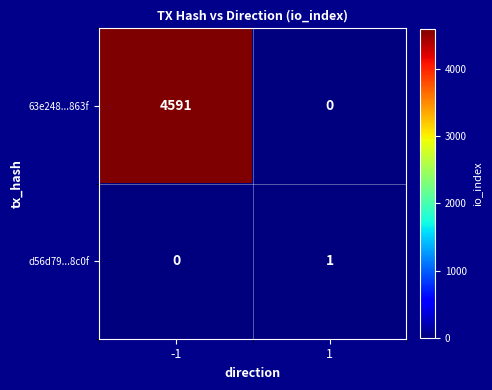

Rank the series by their maximum value, from lowest to highest.

d56d79...8c0f, 63e248...863f